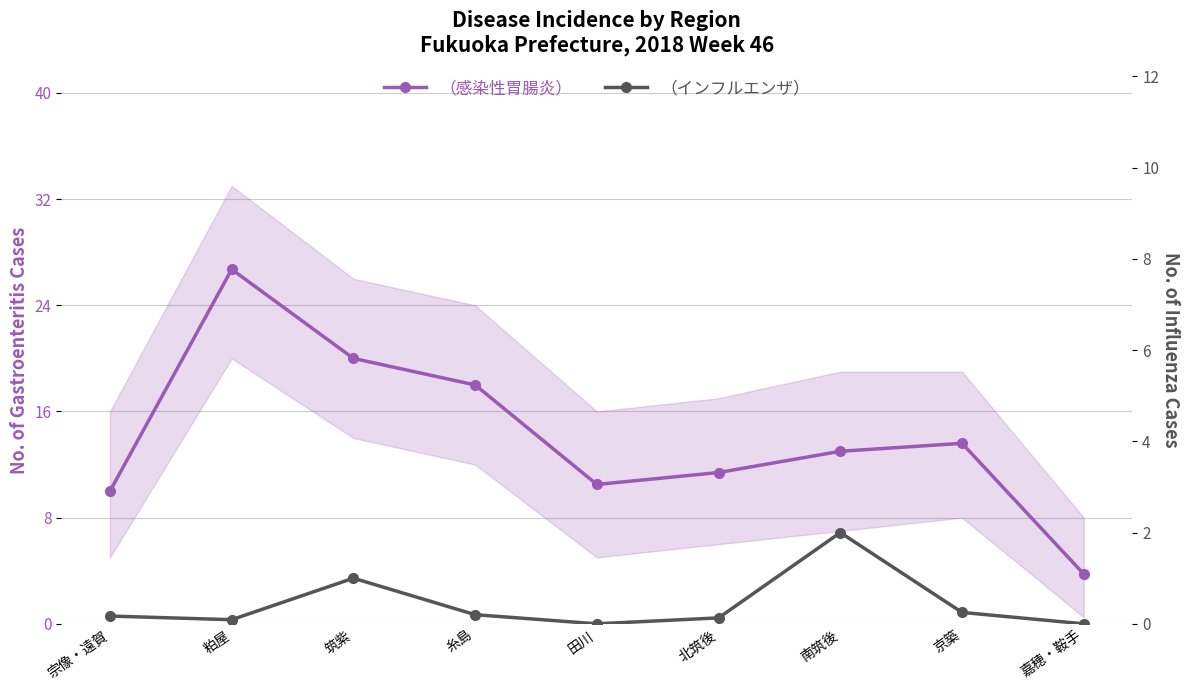

Rank the series at 田川 from lowest to highest value.

（インフルエンザ）, （感染性胃腸炎）